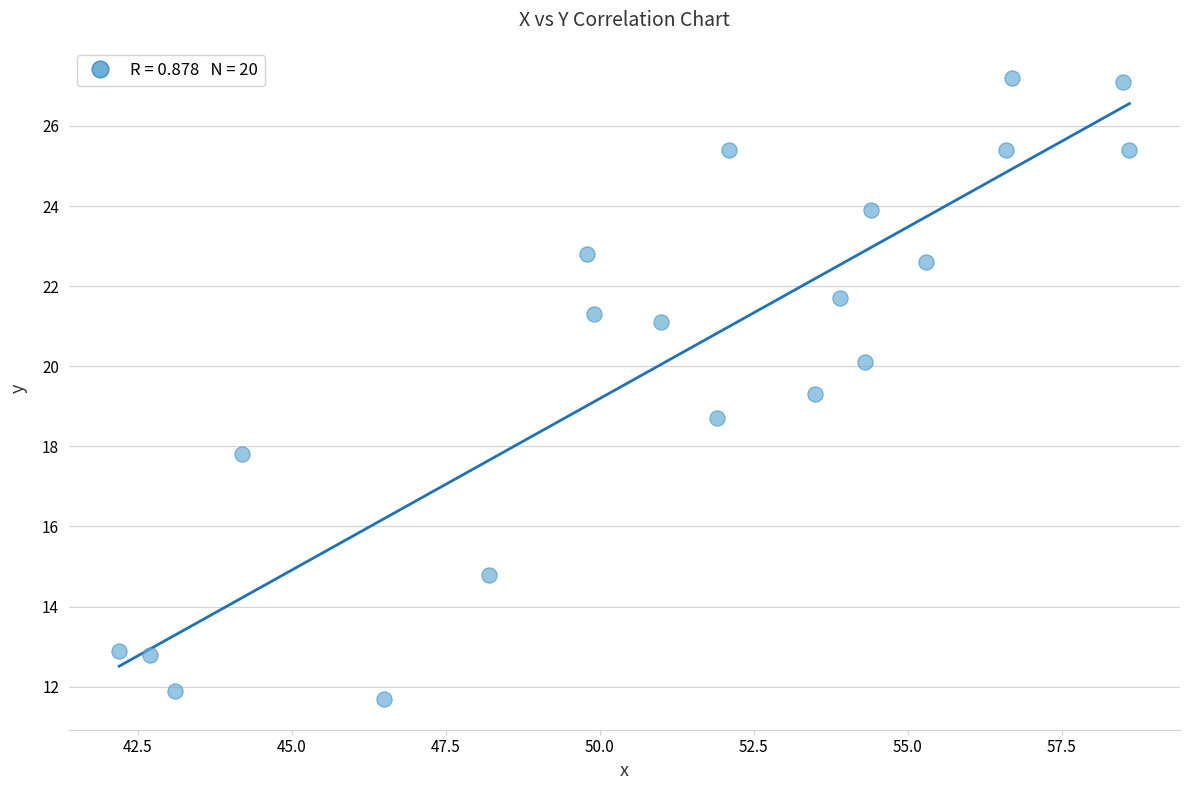

What is the range of Y values (max minus min)?

15.5